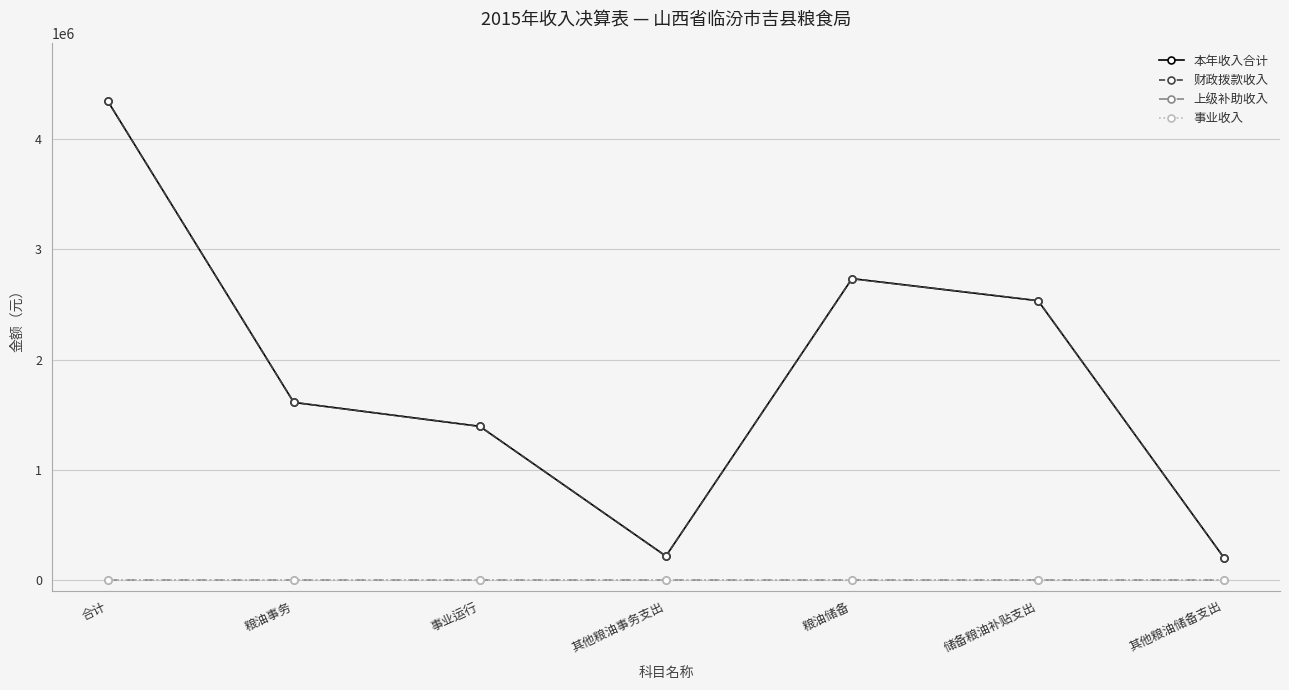

Is this an area chart (filled region under the line)?

No